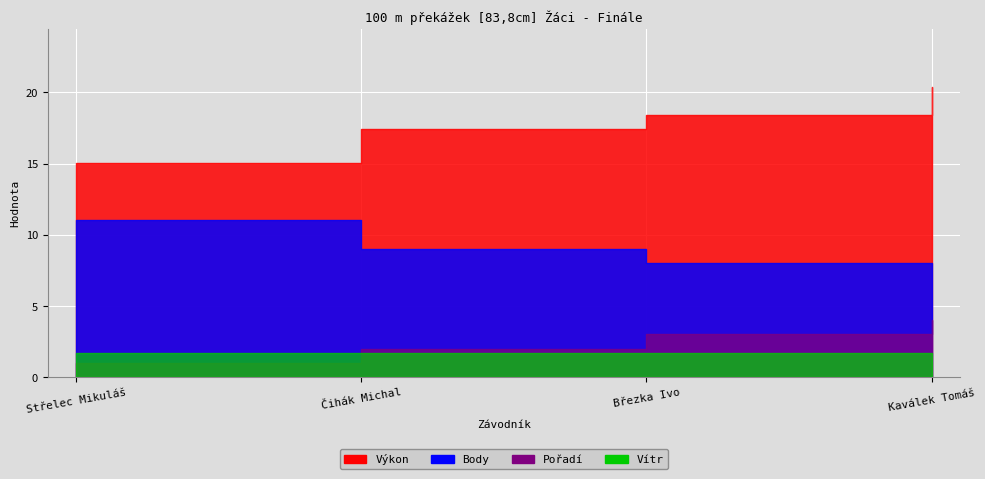

List the series in order of their peak value, lowest first.

Vítr, Pořadí, Body, Výkon